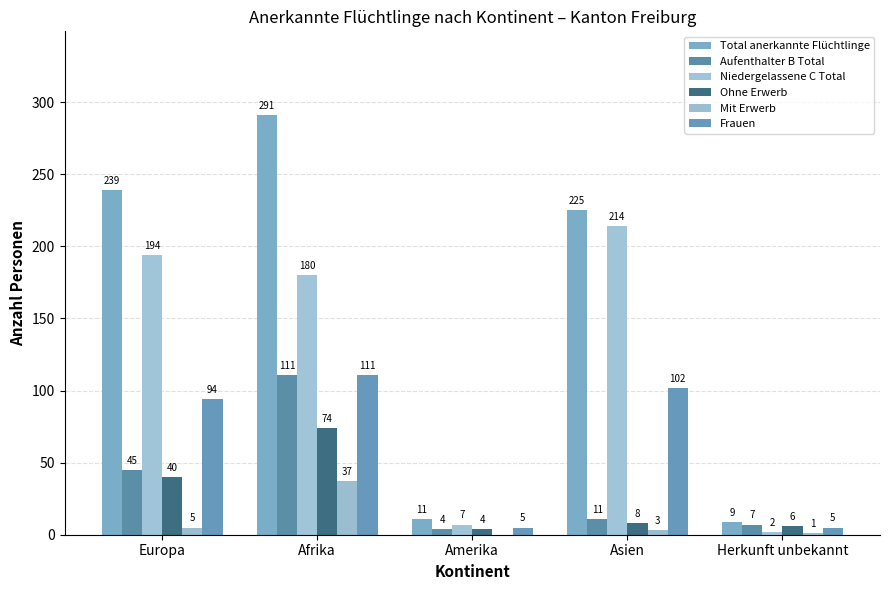

What is the difference between the maximum and second lowest values in the Ohne Erwerb series?

68